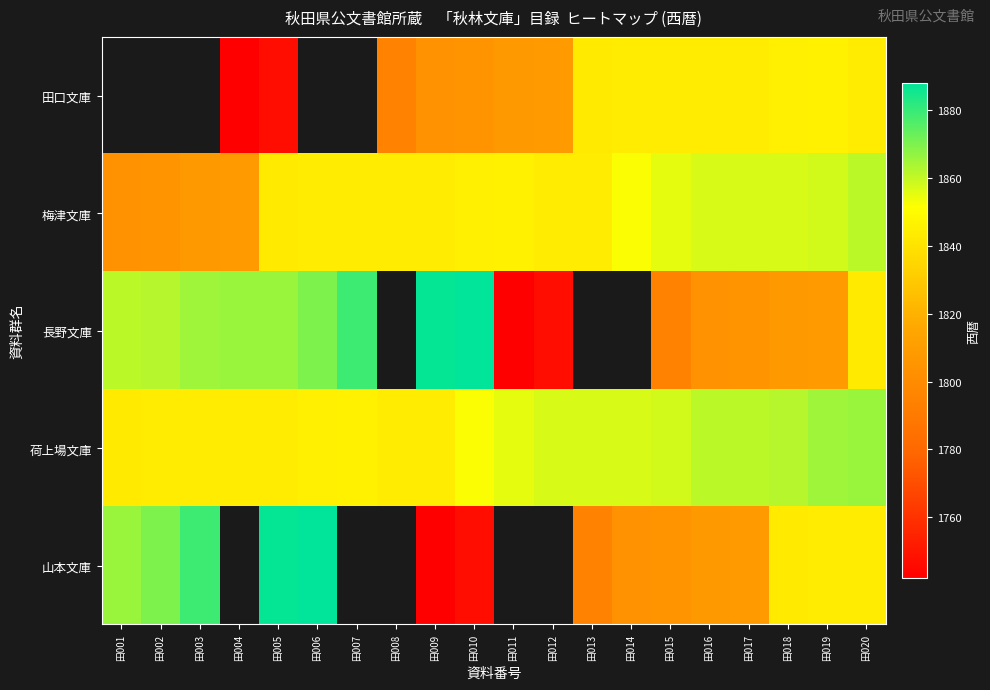

List the labels in order of 荷上場文庫 value, largest first.

田020, 田019, 田018, 田016, 田017, 田015, 田012, 田013, 田014, 田011, 田010, 田007, 田006, 田002, 田003, 田004, 田005, 田008, 田009, 田001